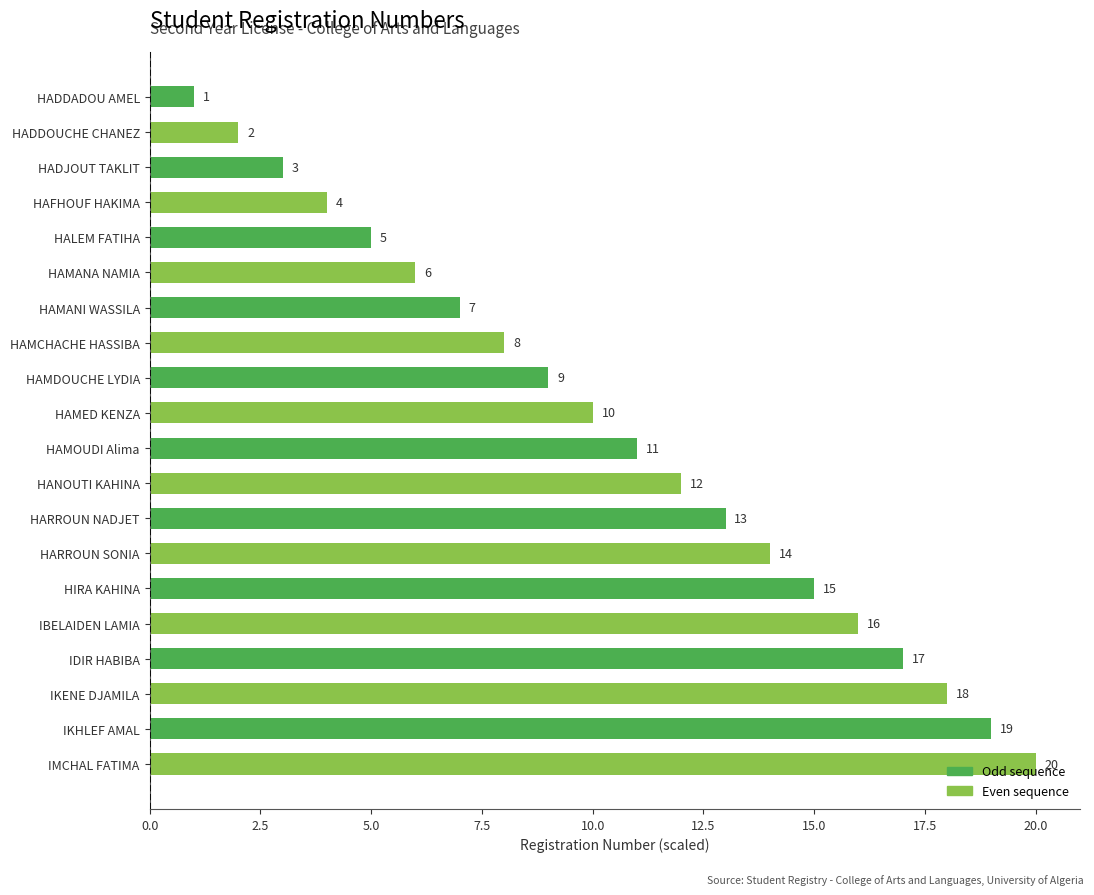

Rank the categories by value from highest to lowest.

IMCHAL FATIMA, IKHLEF AMAL, IKENE DJAMILA, IDIR HABIBA, IBELAIDEN LAMIA, HIRA KAHINA, HARROUN SONIA, HARROUN NADJET, HANOUTI KAHINA, HAMOUDI Alima, HAMED KENZA, HAMDOUCHE LYDIA, HAMCHACHE HASSIBA, HAMANI WASSILA, HAMANA NAMIA, HALEM FATIHA, HAFHOUF HAKIMA, HADJOUT TAKLIT, HADDOUCHE CHANEZ, HADDADOU AMEL